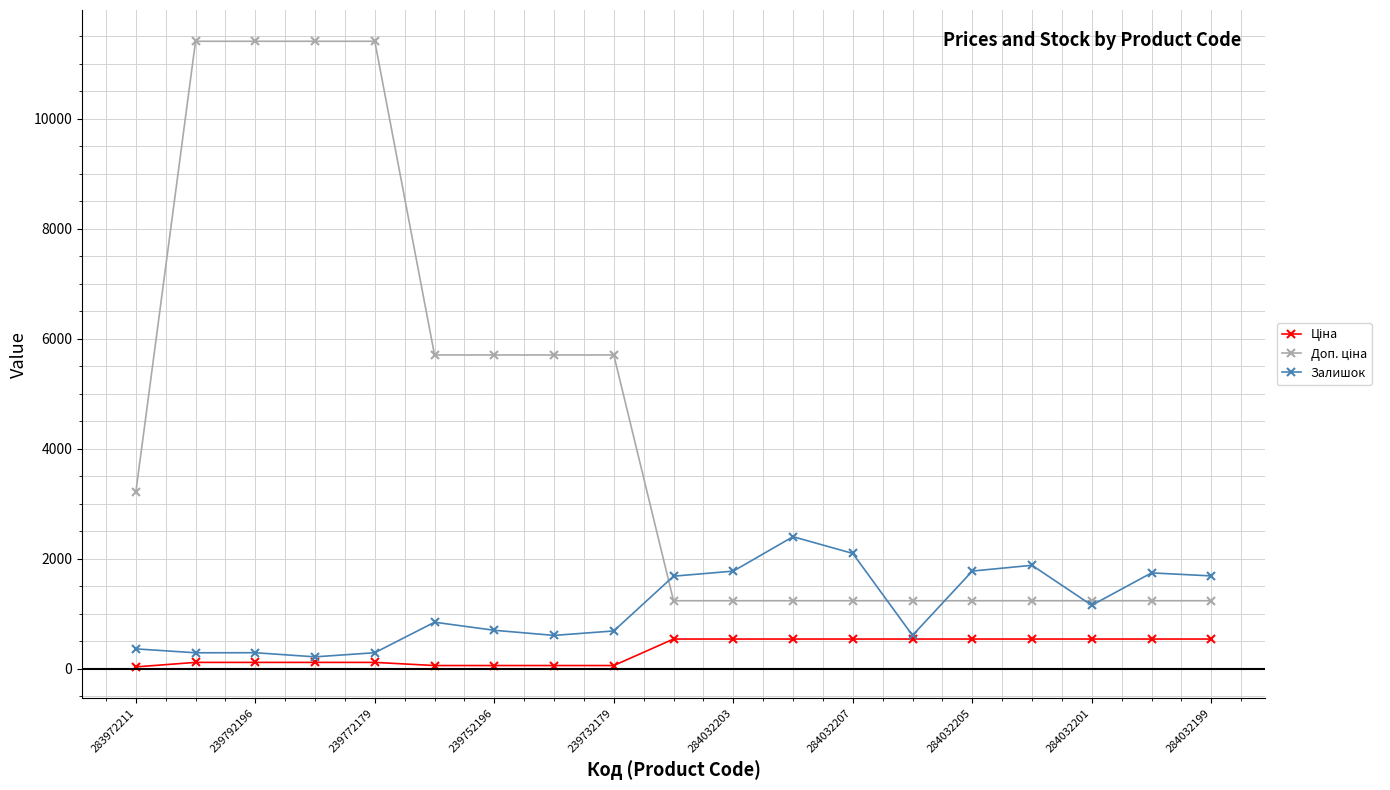

At how many categories does at least one series exceed 3924?

8